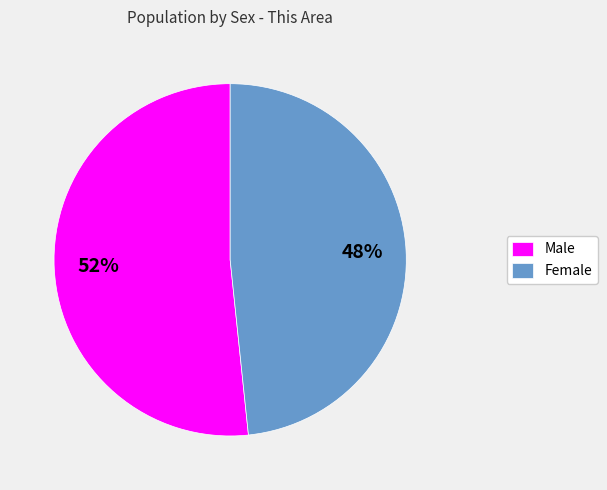

The Female slice represents 48% of the pie. True or false?

True